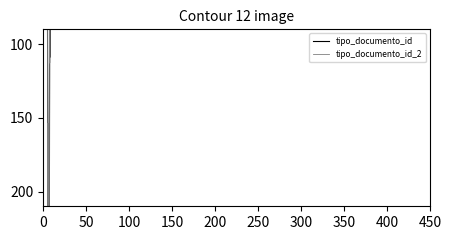

Count the number of categories in the chart.

10